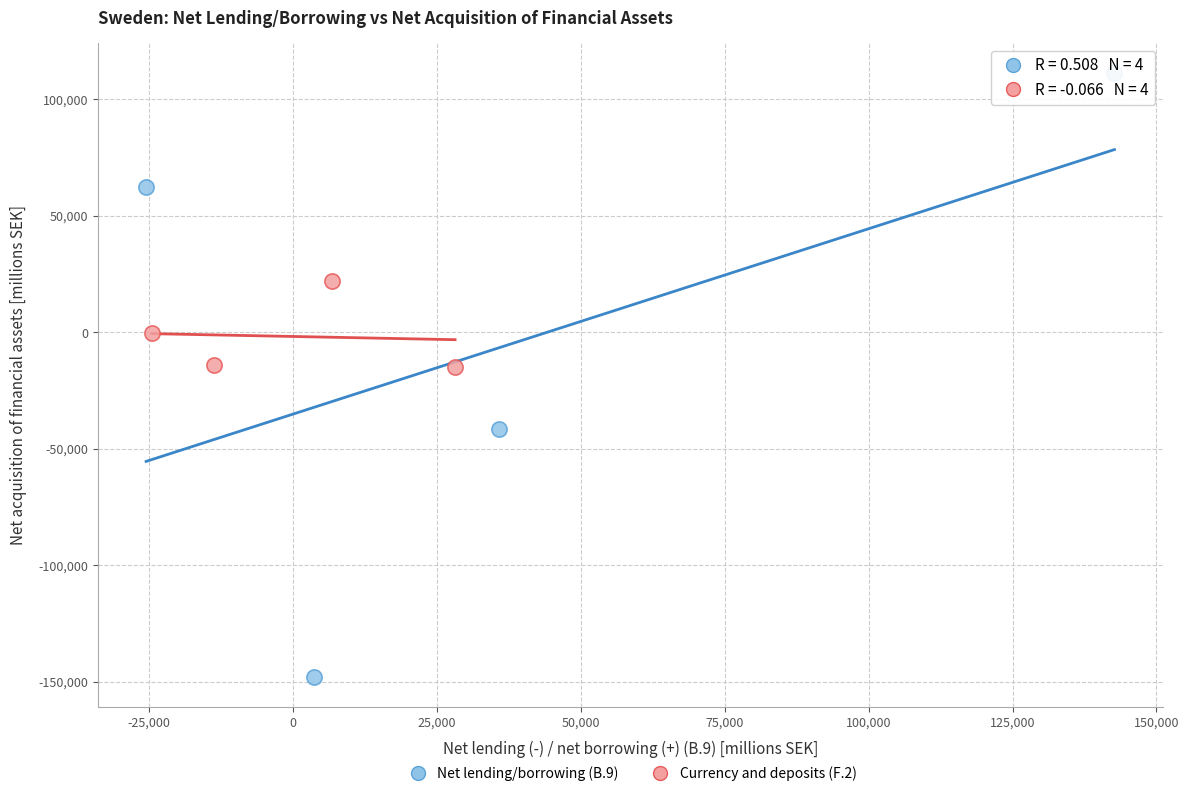

What are all the series names shown in the legend?

Net lending/borrowing (B.9), Currency and deposits (F.2)